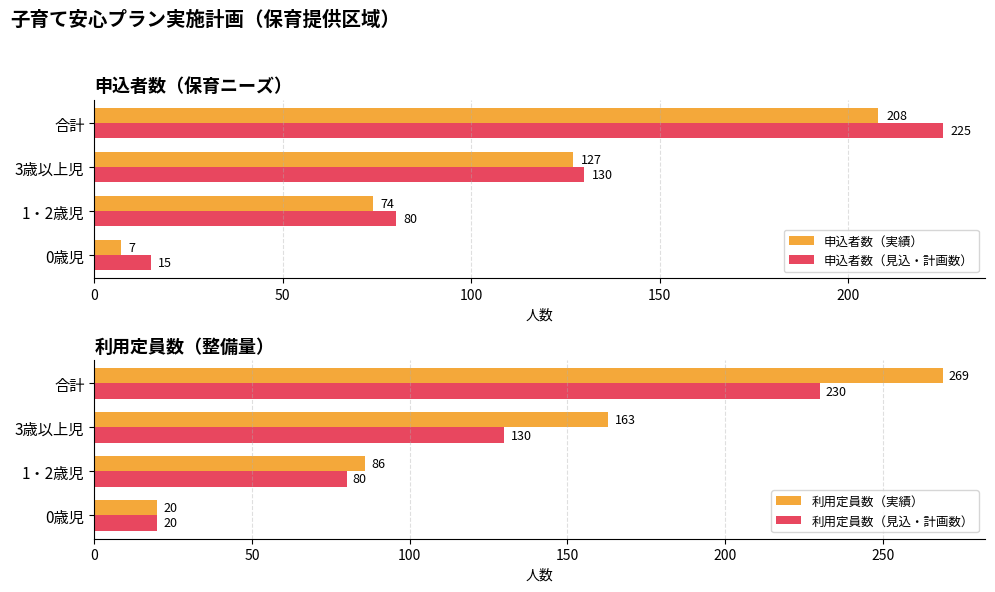

Is the value of 申込者数（見込・計画数） at 合計 greater than the value of 申込者数（実績） at 3歳以上児?

Yes